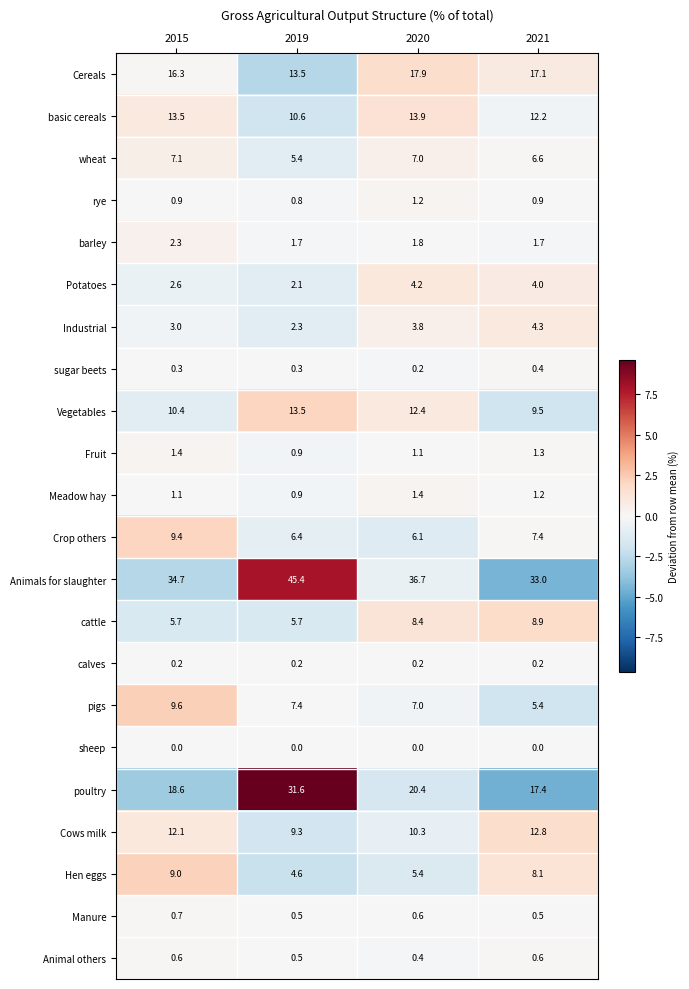

How many Fruit values are between 1 and 2?

3